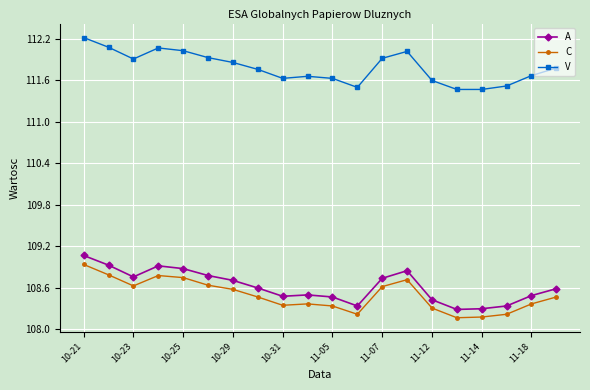

What is the difference between the maximum and second lowest values in the C series?

0.8